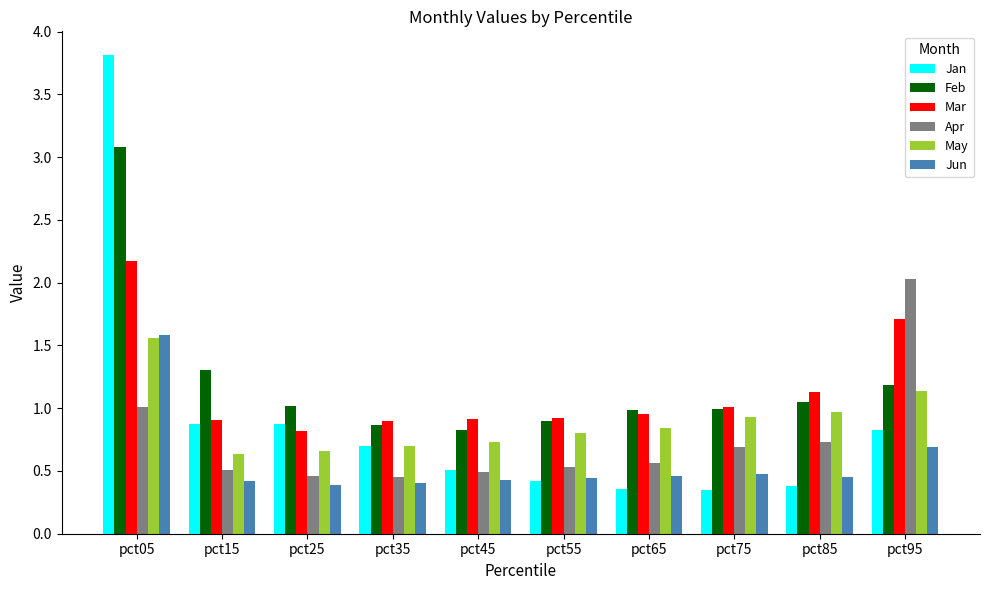

How many series are shown in this chart?

6